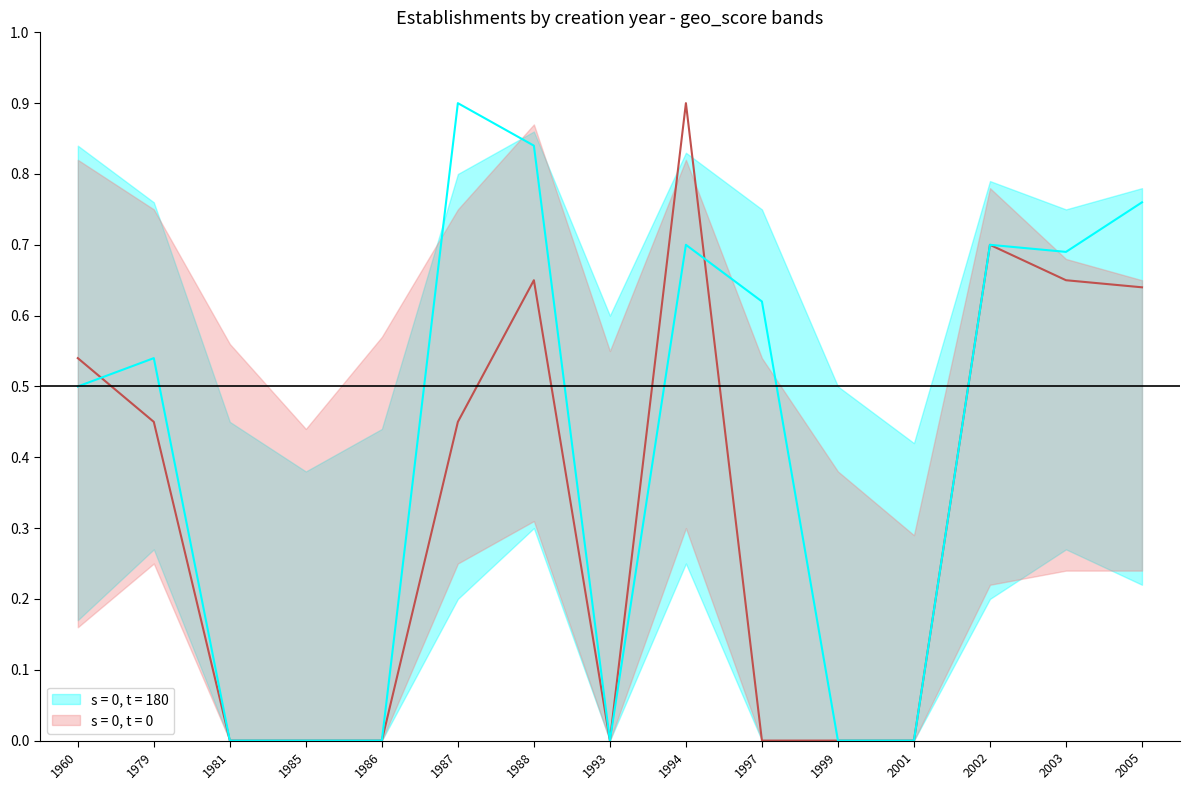

True or false: s = 0, t = 0 and s = 0, t = 180 intersect in this chart.

True